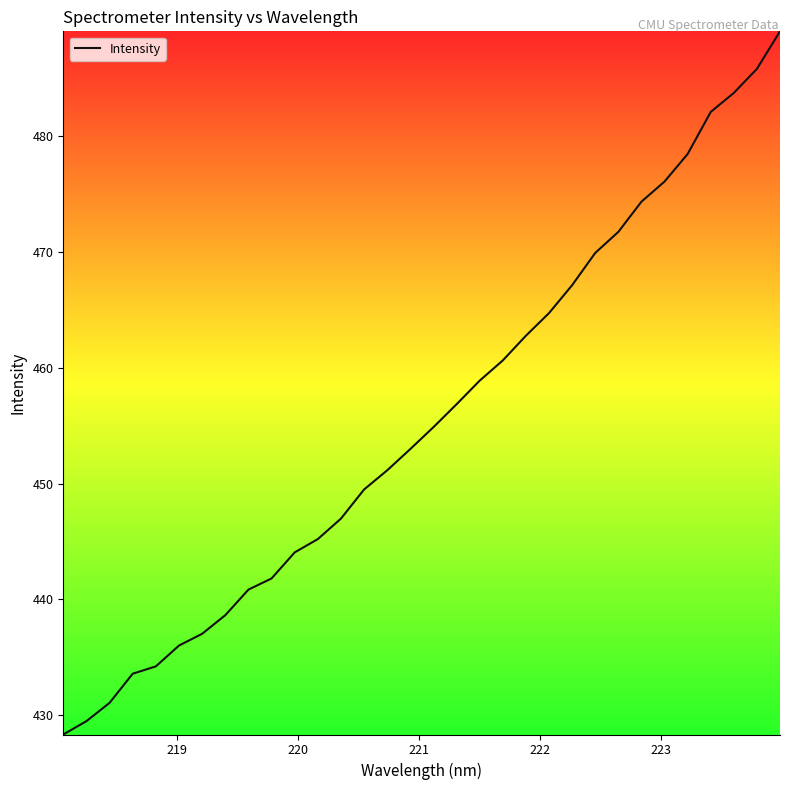

What is the difference between the maximum and minimum values?

60.7